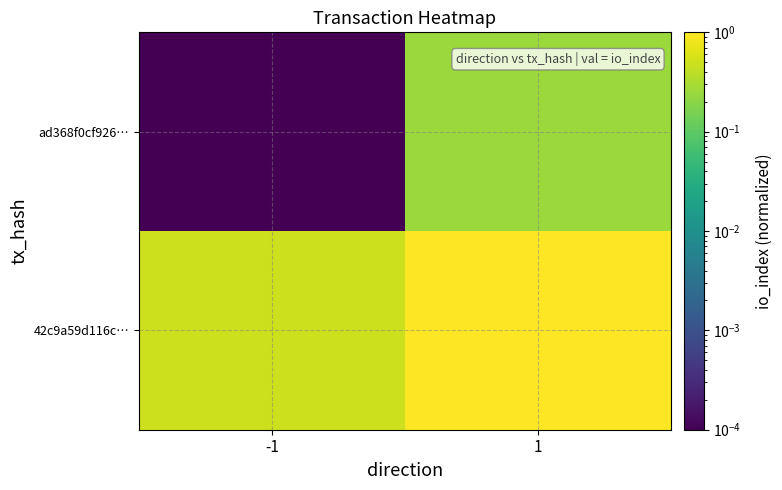

What is the spread (max minus min) of values at -1?

0.5